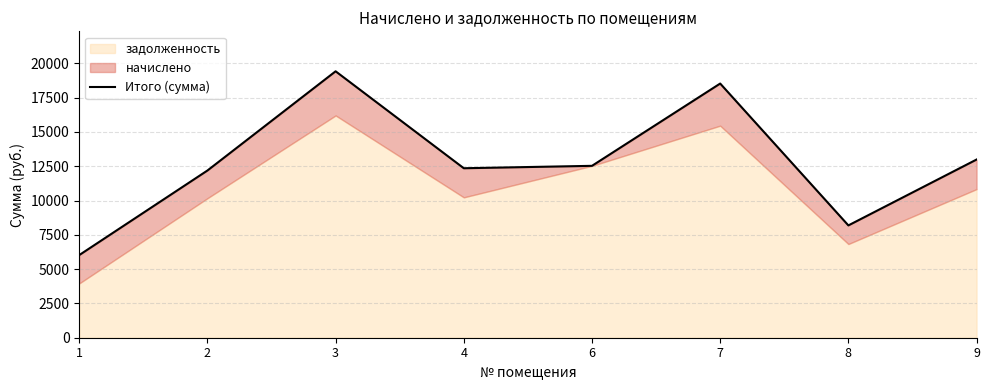

How many lines are shown in the chart?

1